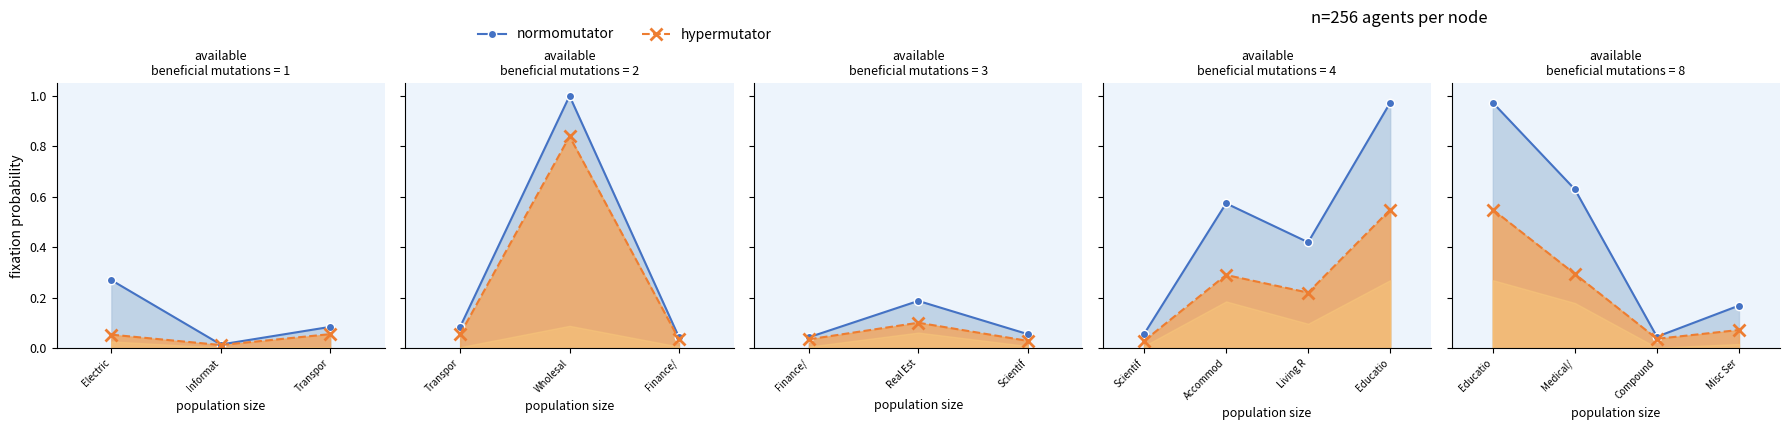

Between Medical/ and Misc Ser, which series saw the biggest shift?

normomutator